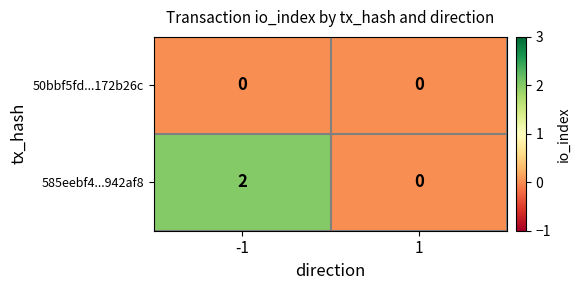

Rank the series by their maximum value, from lowest to highest.

50bbf5fd...172b26c, 585eebf4...942af8